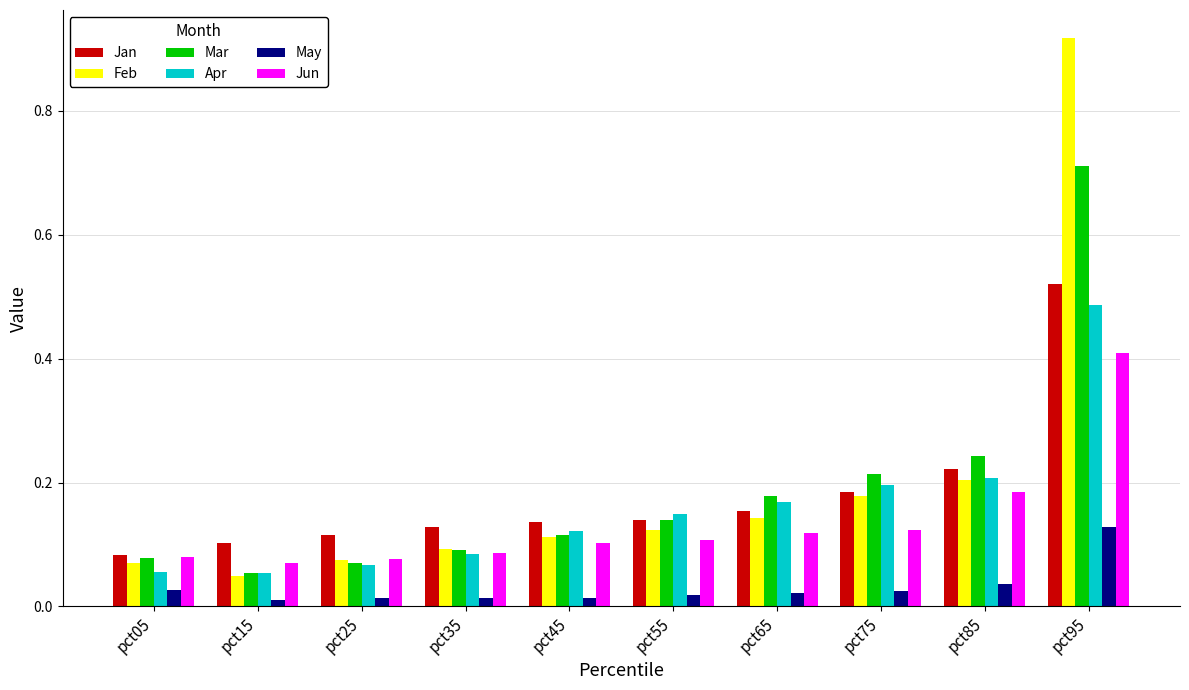

How many Jan values are between 0 and 1?

10